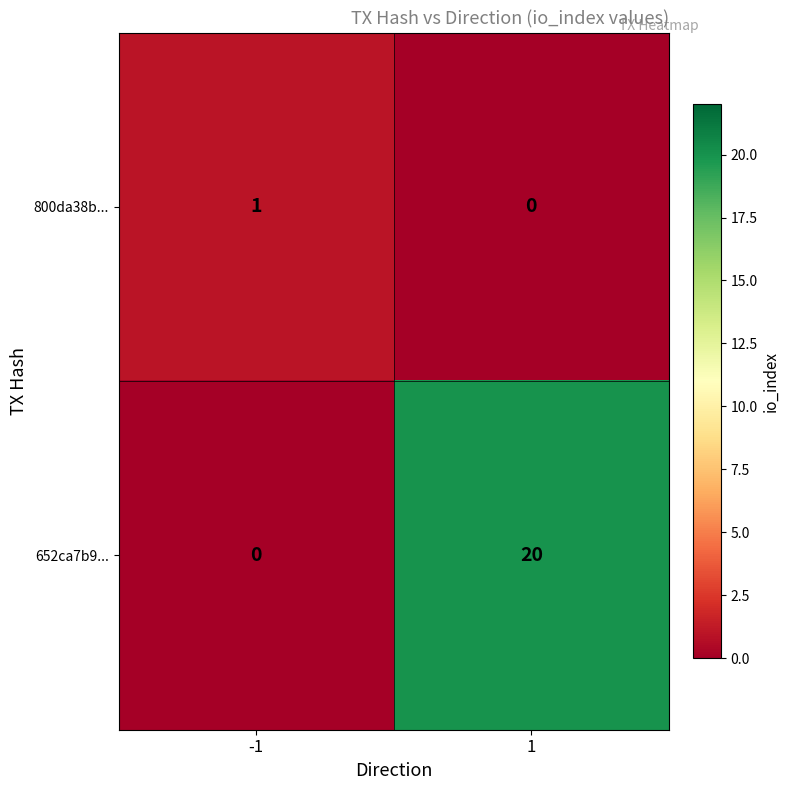

Rank the series by their average value, from lowest to highest.

800da38b..., 652ca7b9...